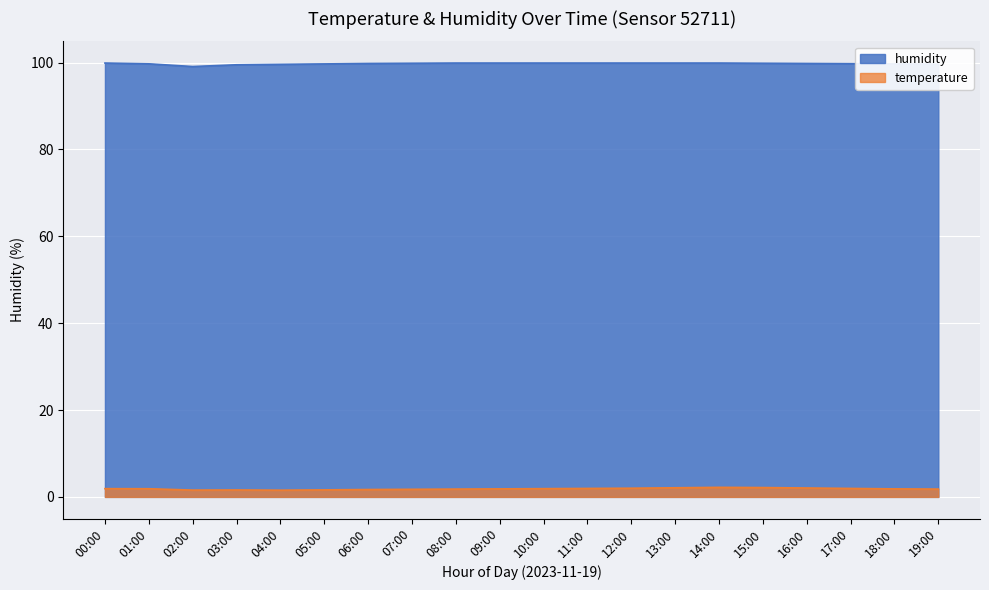

What are all the series names shown in the legend?

humidity, temperature